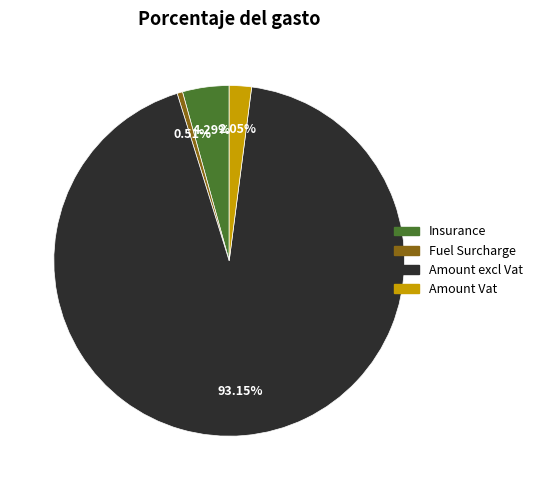

True or false: Amount excl Vat accounts for 99% of the total.

False